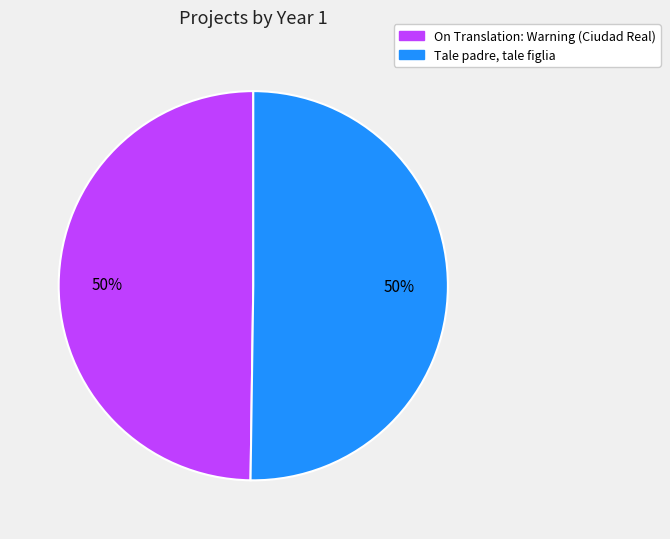

What percentage is the Tale padre, tale figlia slice, to the nearest percent?

50%